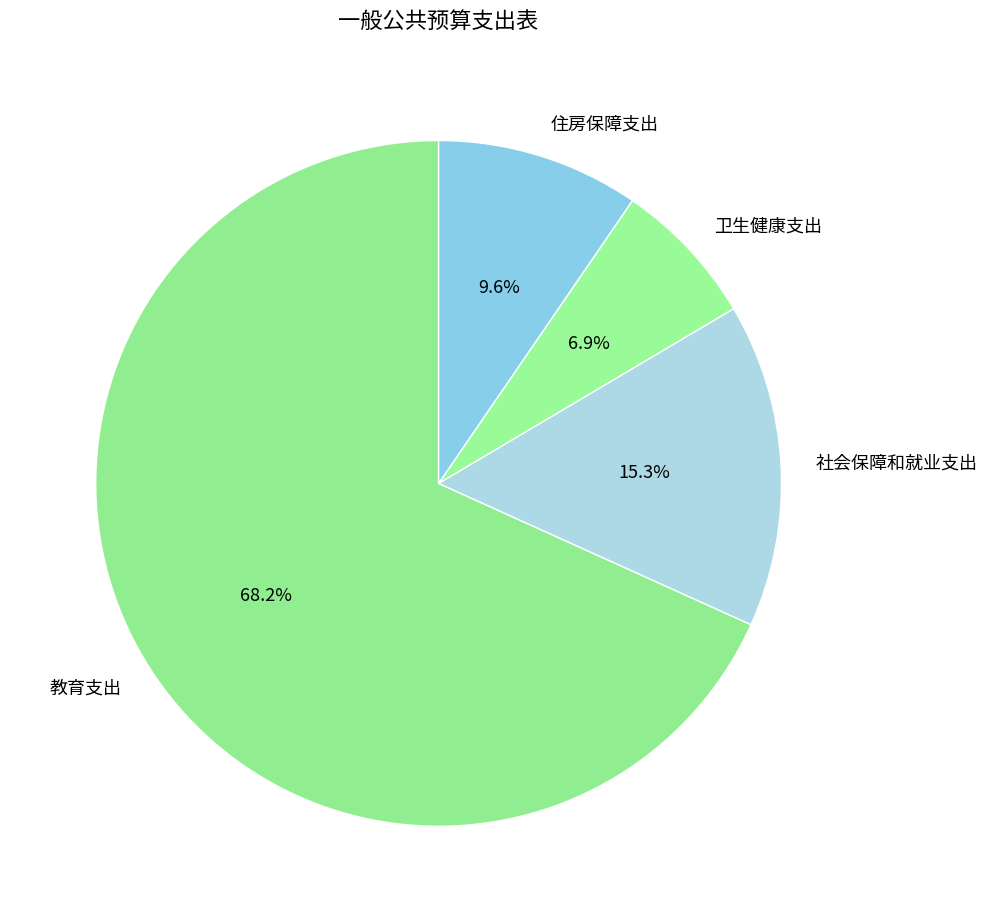

To the nearest percent, what is the difference between the 社会保障和就业支出 and 住房保障支出 slice percentages?

6%